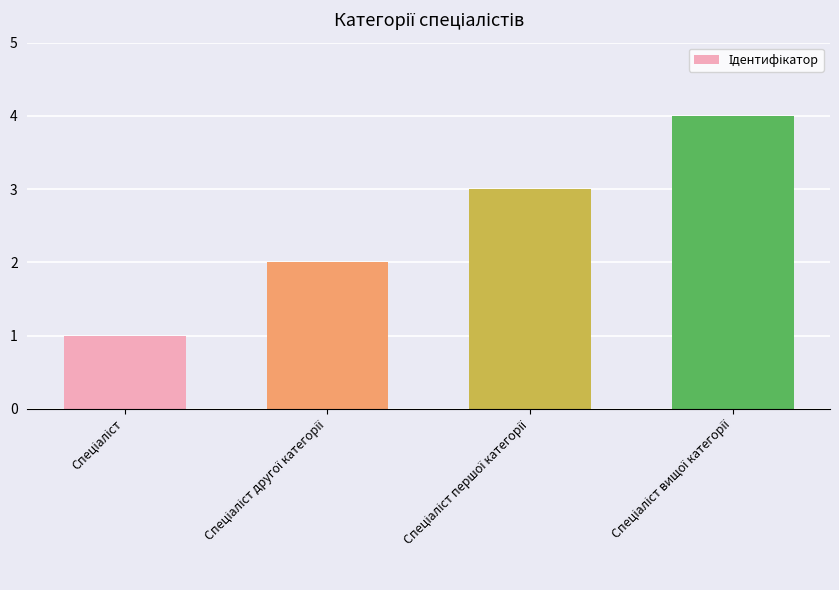

What is the maximum value shown in the chart?

4